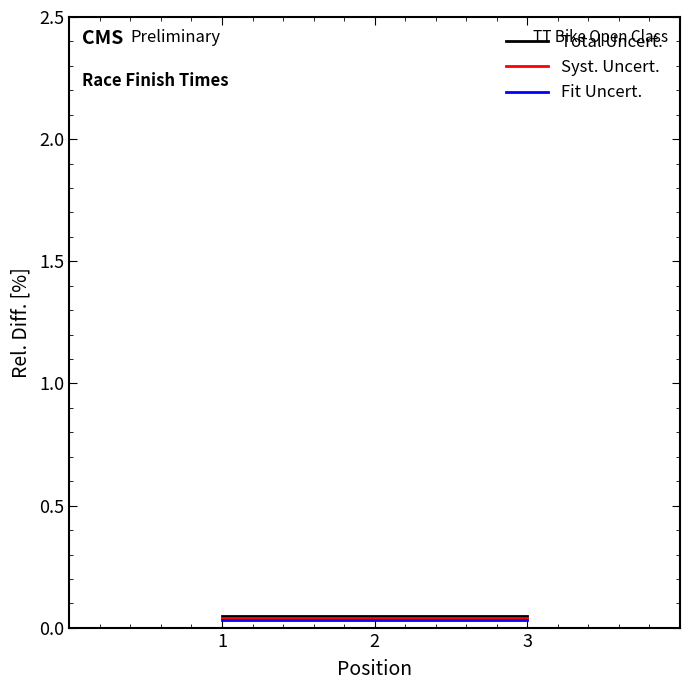

At how many categories does at least one series exceed 0?

3